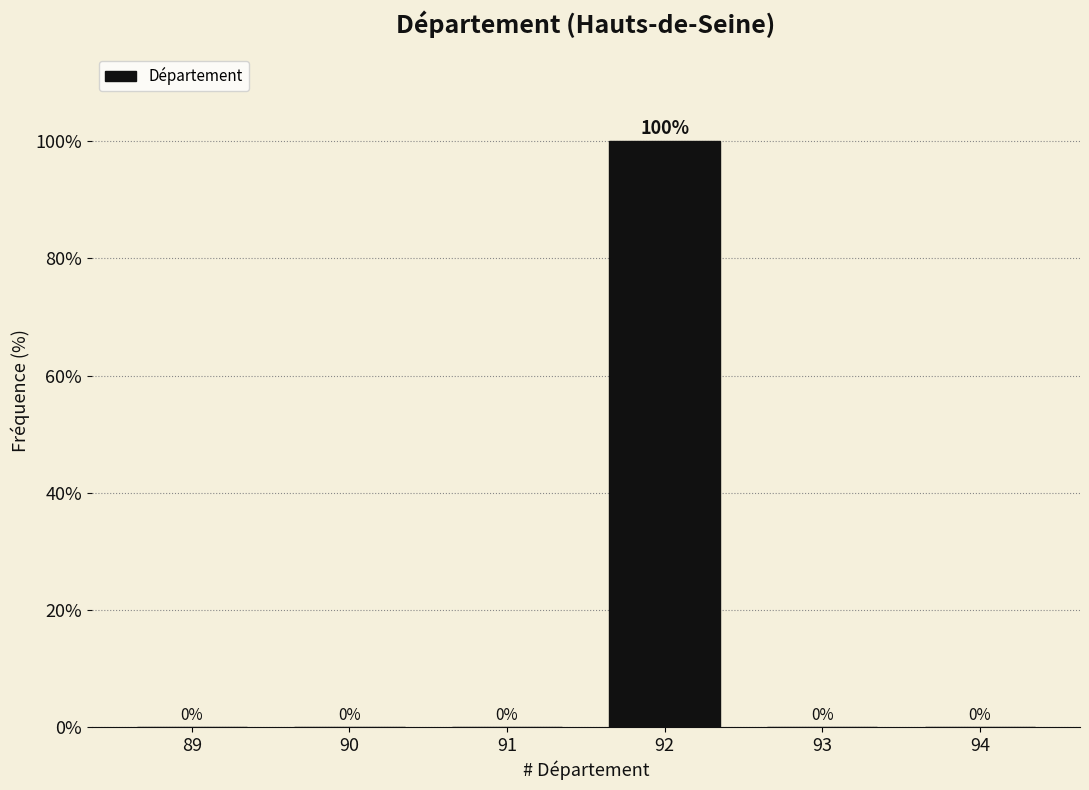

Reading left to right, extract all data points from this chart.

89=0	90=0	91=0	92=100	93=0	94=0